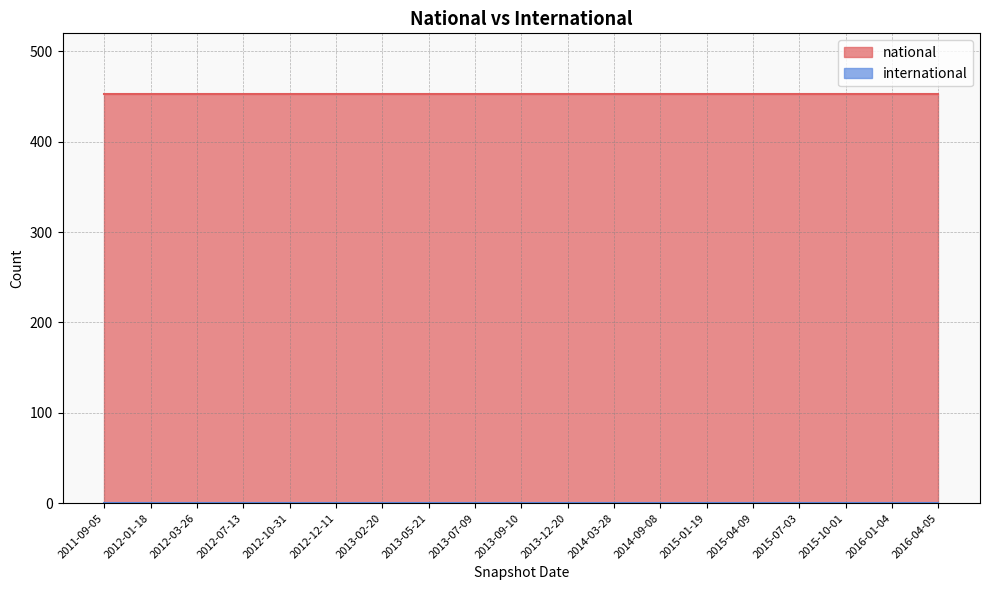

Rank the categories by international value from highest to lowest.

2011-09-05, 2012-01-18, 2012-03-26, 2012-07-13, 2012-10-31, 2012-12-11, 2013-02-20, 2013-05-21, 2013-07-09, 2013-09-10, 2013-12-20, 2014-03-28, 2014-09-08, 2015-01-19, 2015-04-09, 2015-07-03, 2015-10-01, 2016-01-04, 2016-04-05